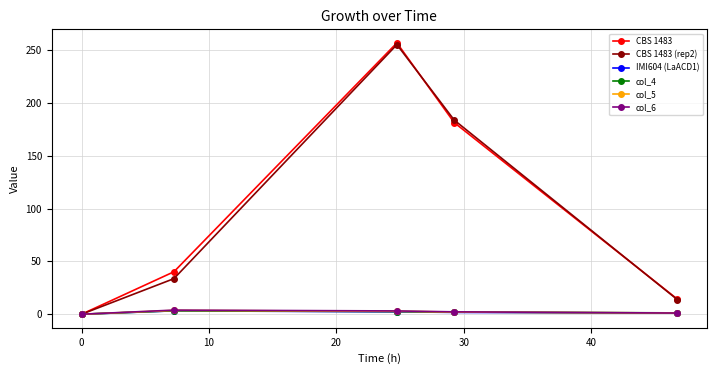

Which series has the largest range (max minus min)?

CBS 1483